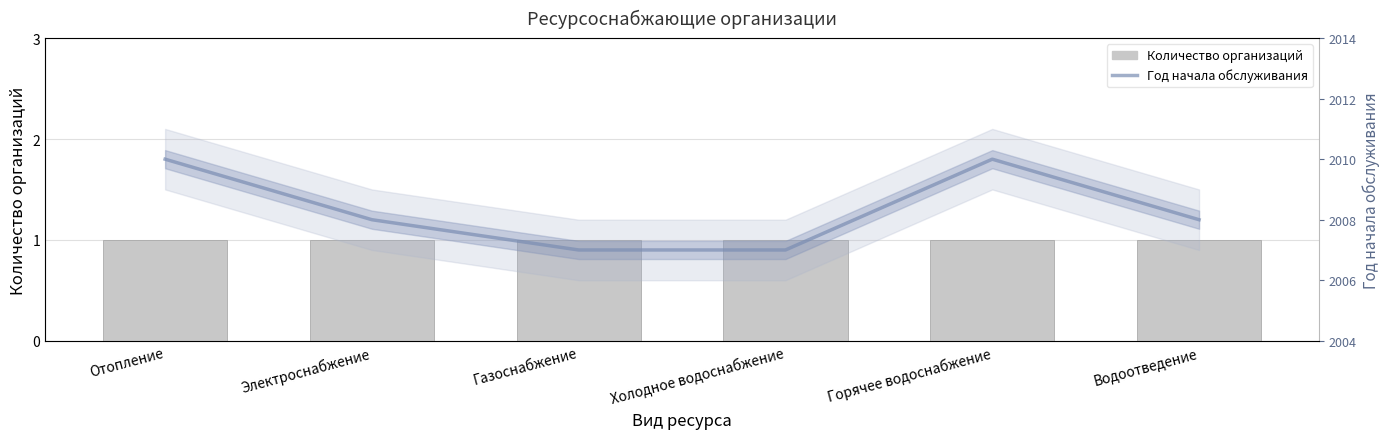

What is the smallest value displayed?

1